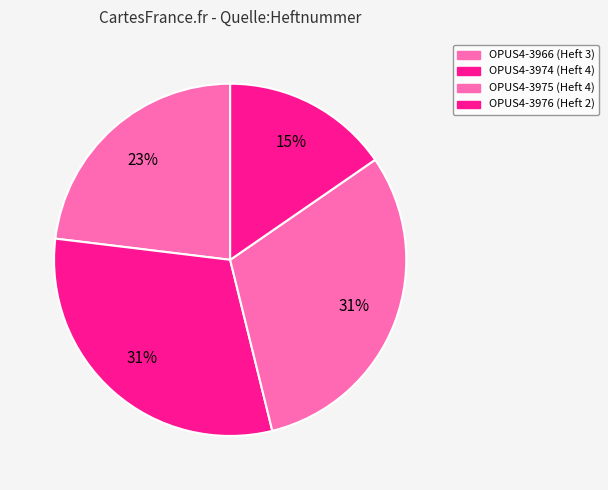

Is it true that OPUS4-3966 is 23% of the pie?

True